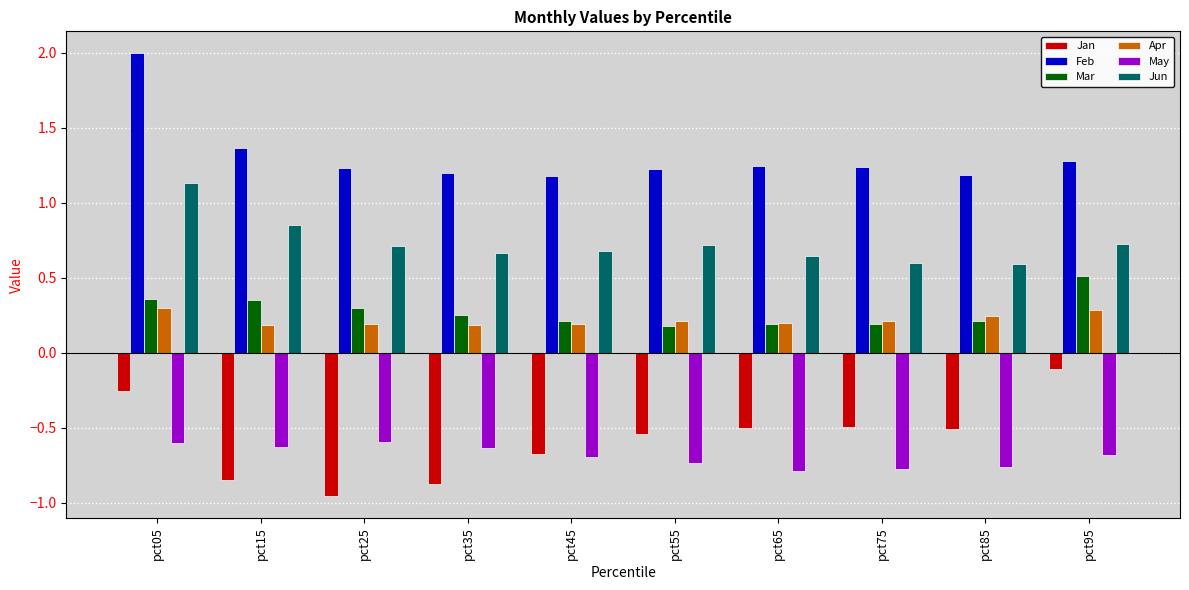

At which label does Mar reach its peak?

pct95